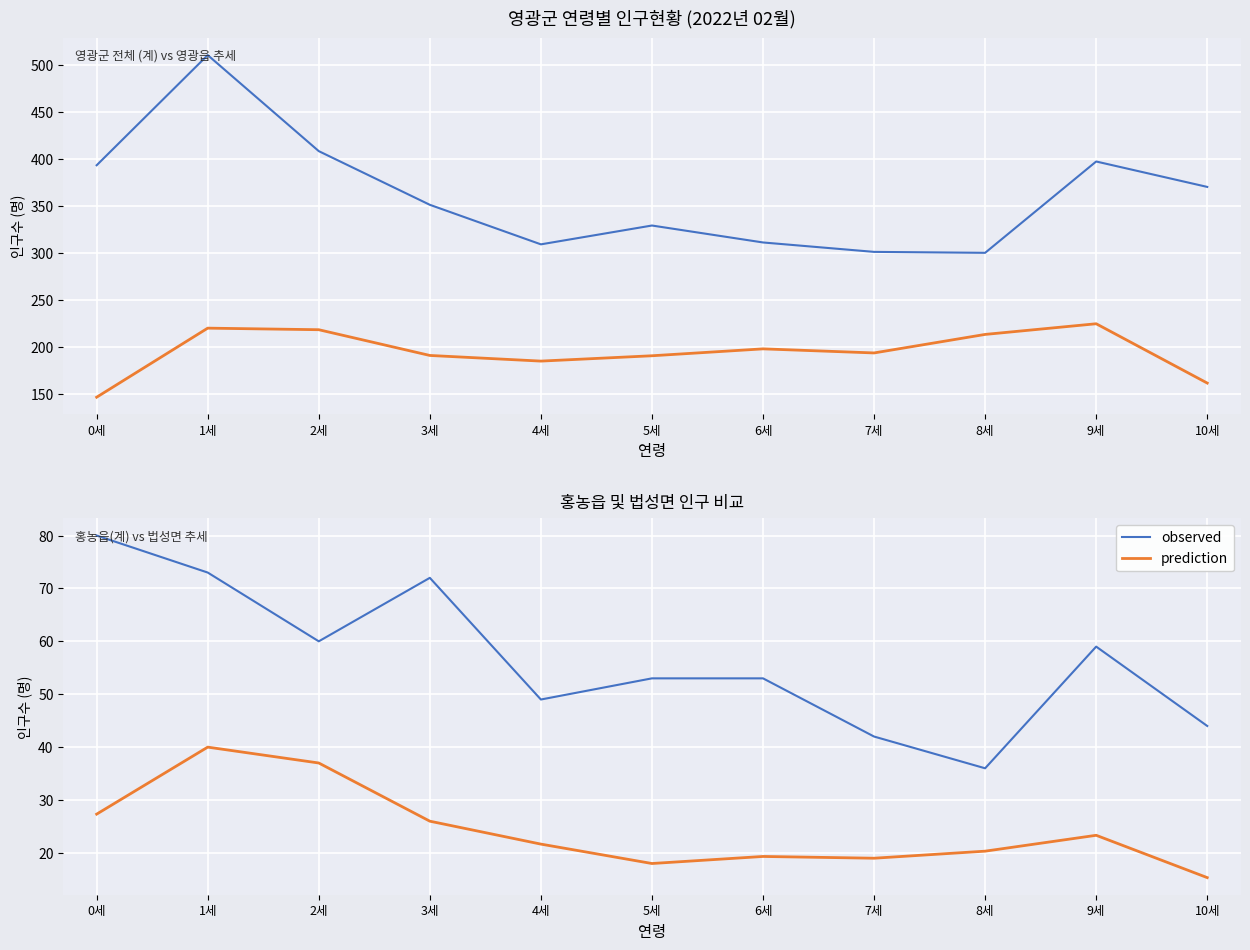

The value of prediction at 10세 is 15.3. True or false?

True